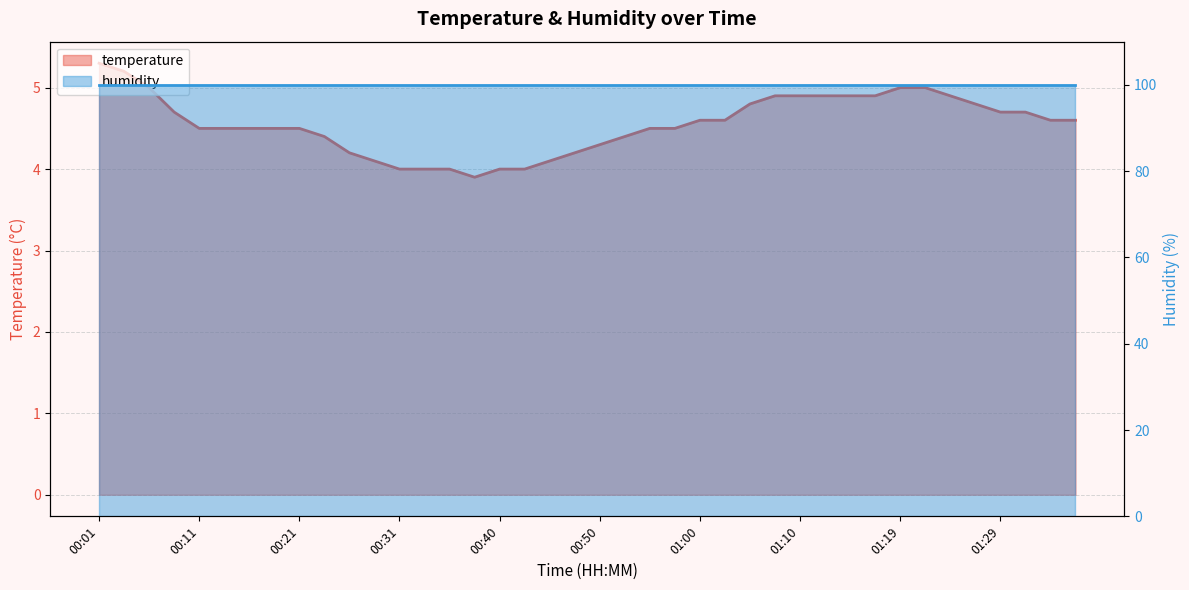

What is the average value?

4.6